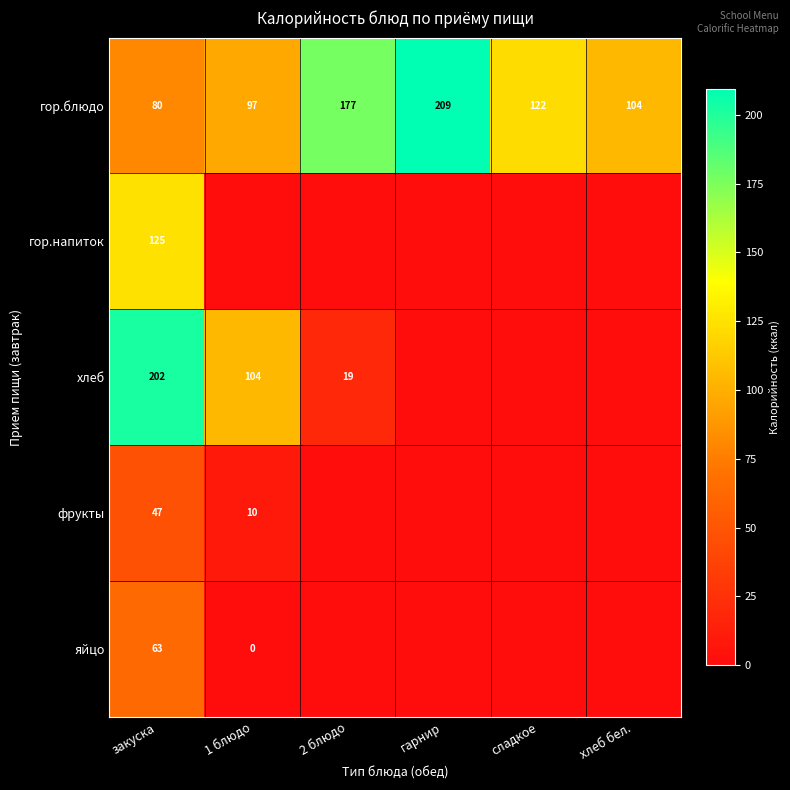

At which label does гор.блюдо first exceed 122?

2 блюдо